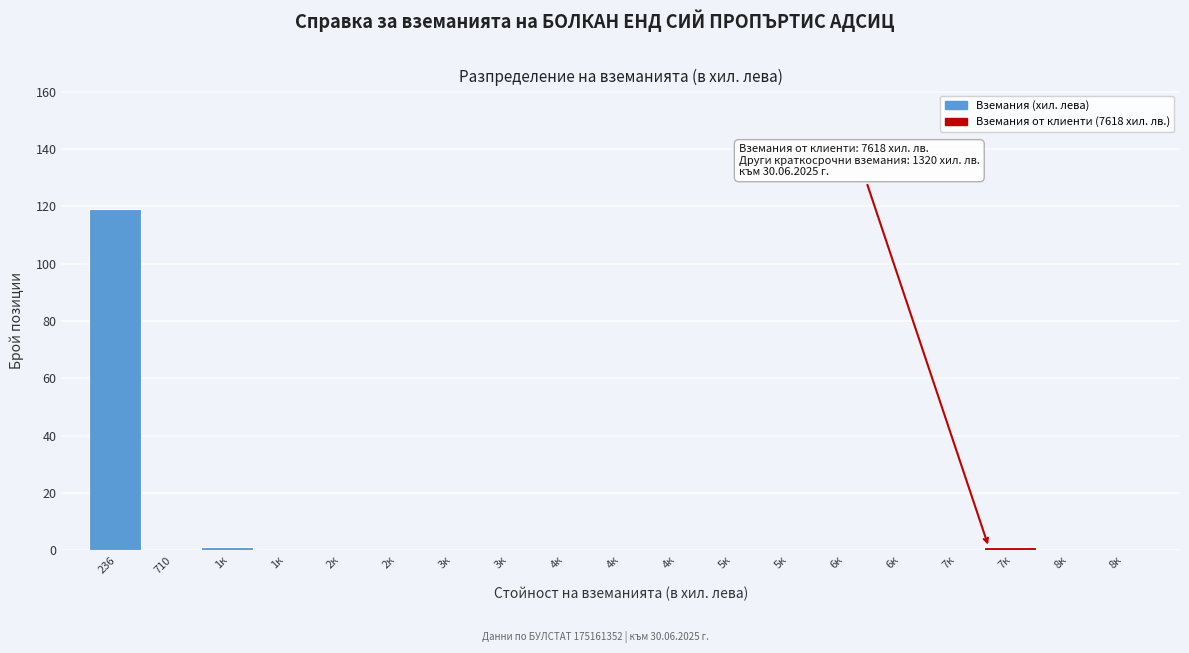

How many distinct data groups are displayed?

1